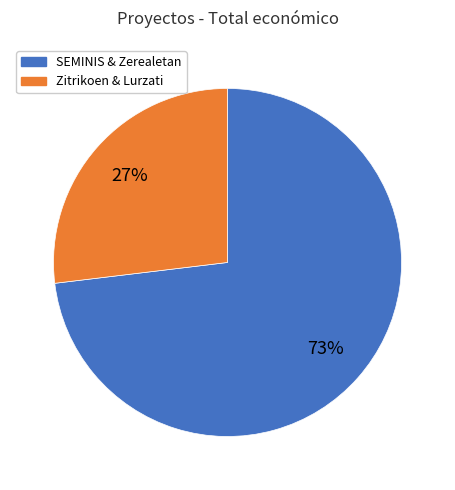

Is there a majority slice in this chart?

Yes